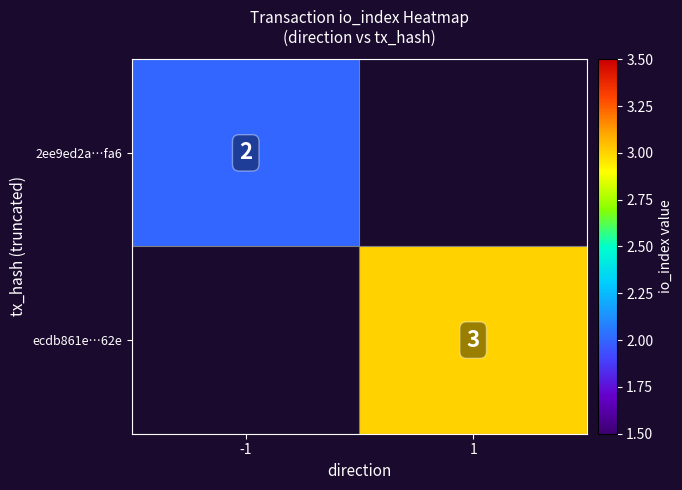

The value of ecdb861e…62e at 1 is 3. True or false?

True